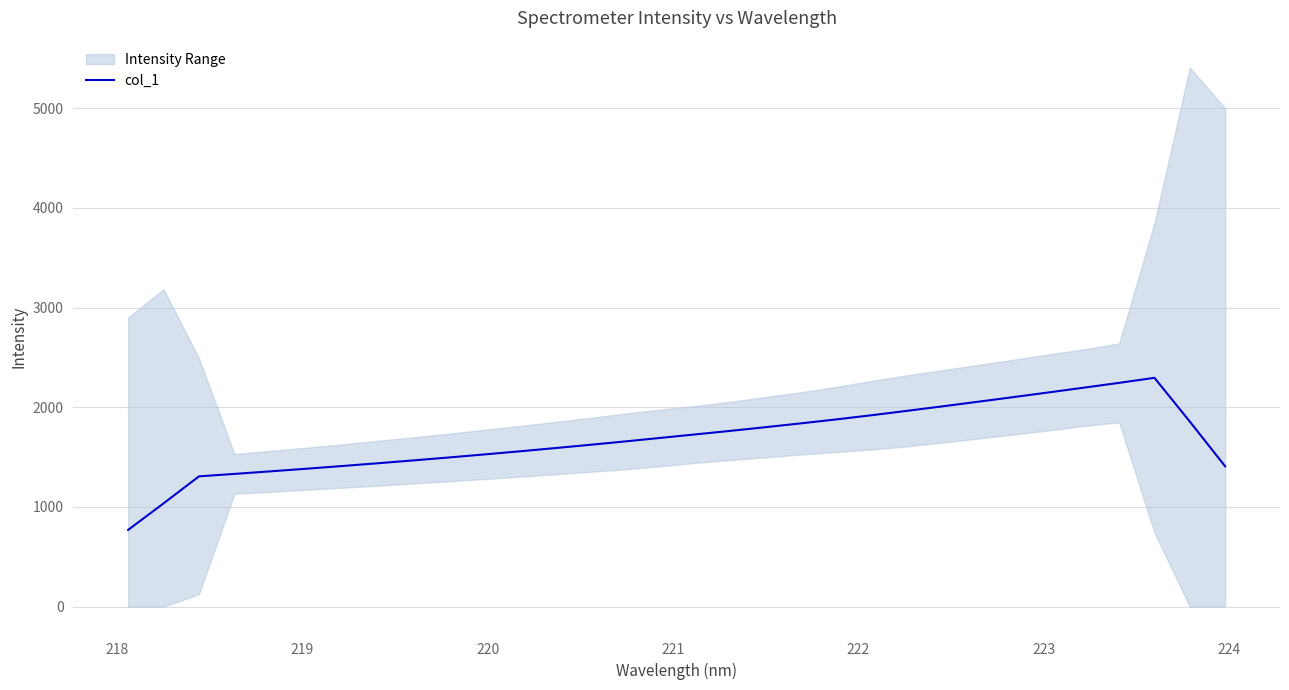

What is the highest value of the col_1 series?

2294.9